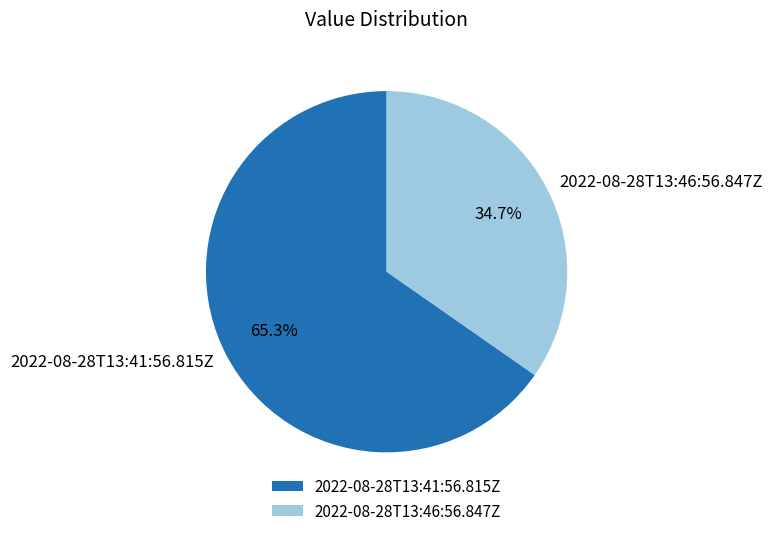

Do 2022-08-28T13:41:56.815Z and 2022-08-28T13:46:56.847Z together represent more than half of the pie?

Yes